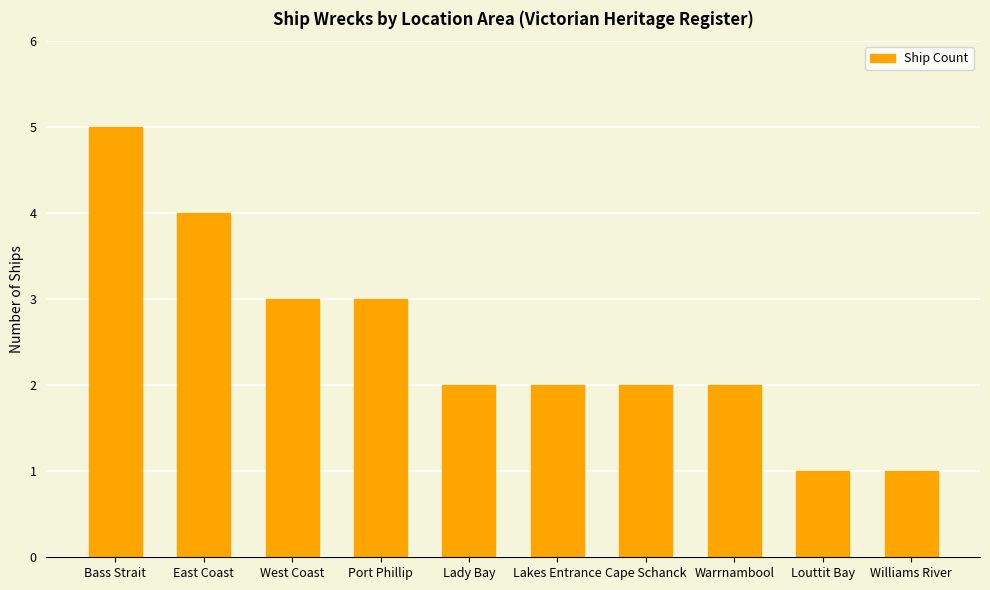

What is the value of the 8th bar from the left?

2